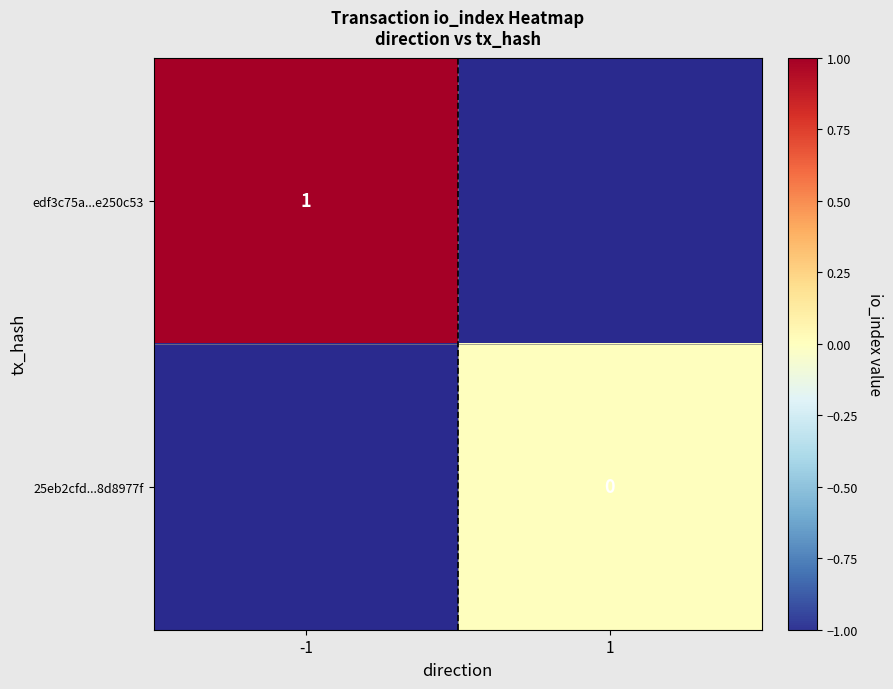

The value of edf3c75a...e250c53 at -1 is 2. True or false?

False